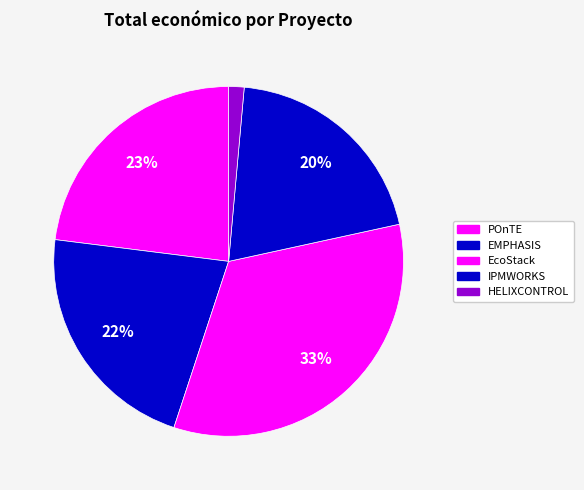

How many segments does this pie chart have?

5